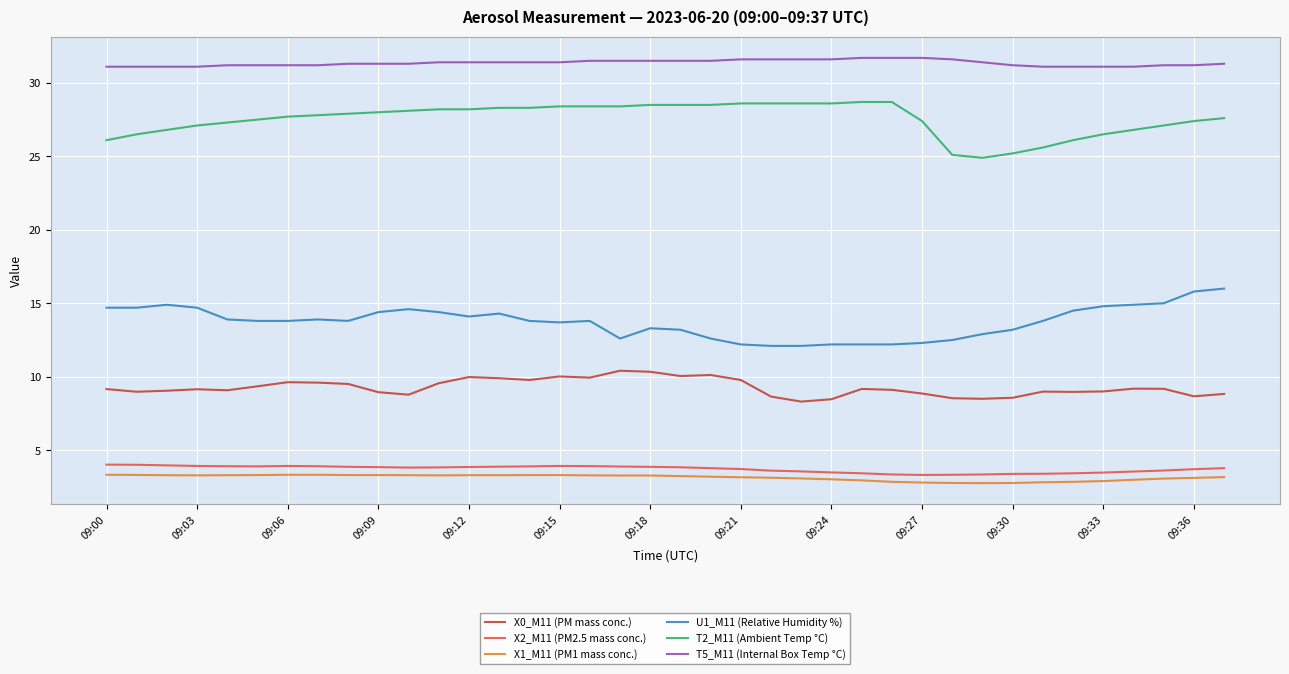

Which series has the largest total across all categories?

T5_M11 (Internal Box Temp °C)